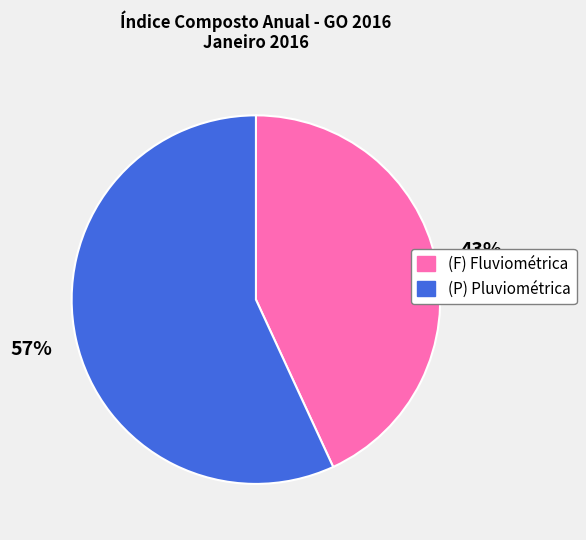

To the nearest percent, what is the difference between the largest and smallest slice percentages?

14%